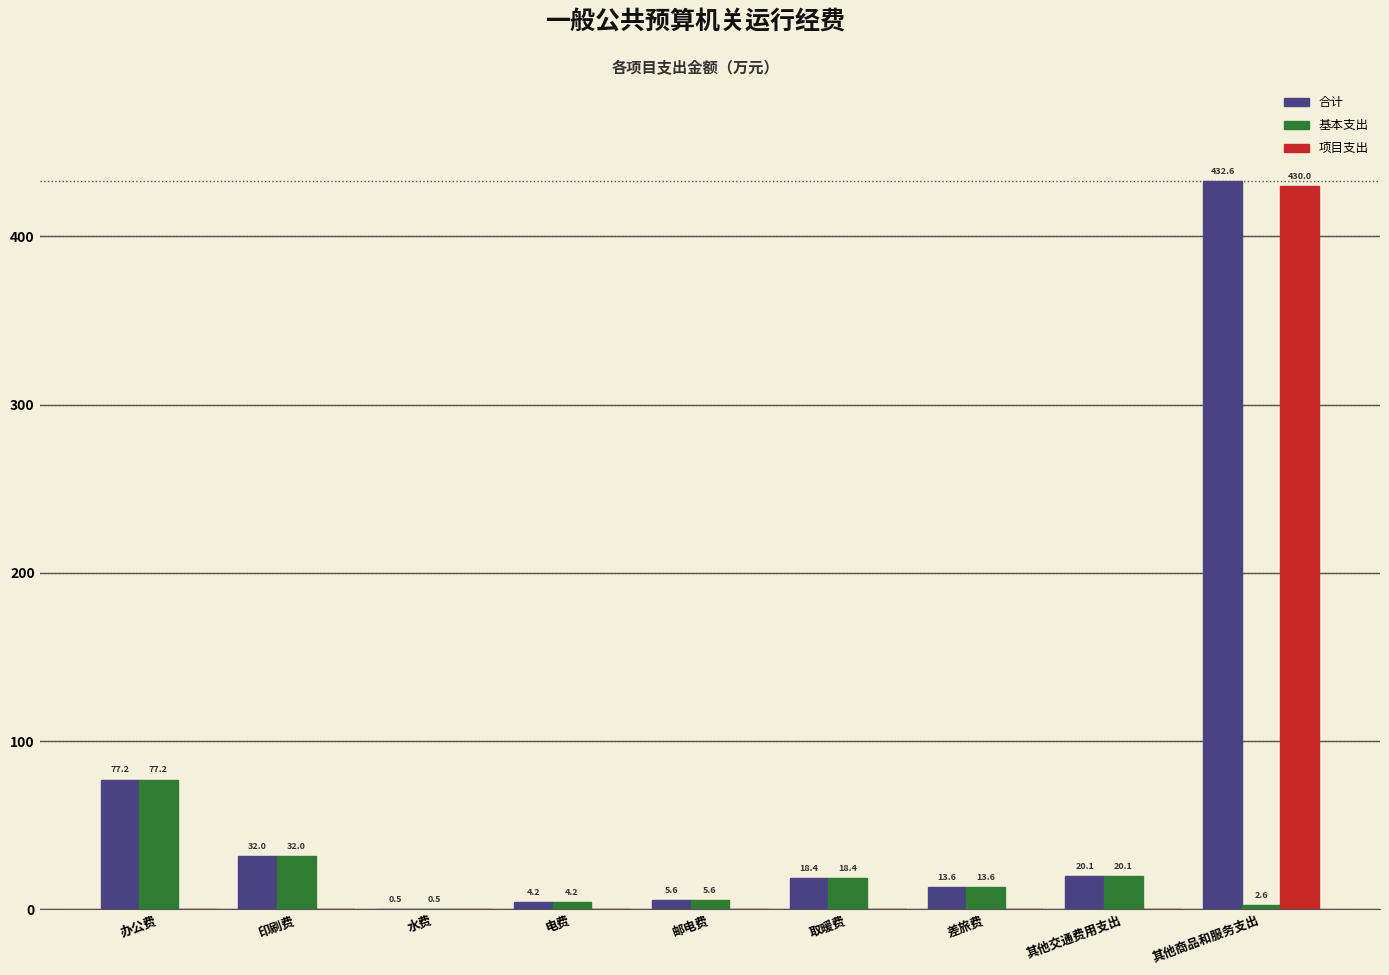

Which series has the largest total across all categories?

合计